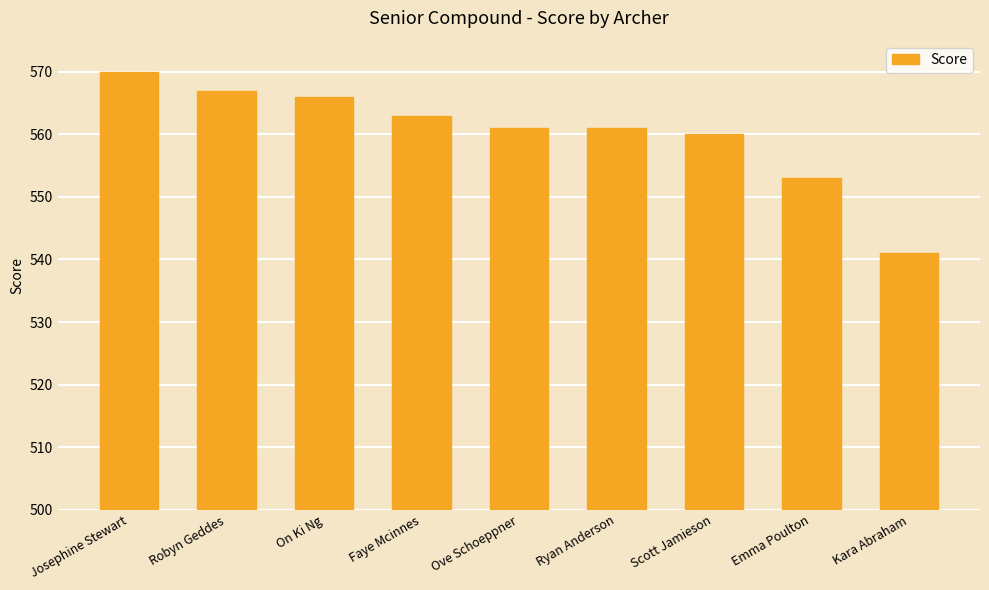

Reading left to right, extract all data points from this chart.

Josephine Stewart=570	Robyn Geddes=567	On Ki Ng=566	Faye Mcinnes=563	Ove Schoeppner=561	Ryan Anderson=561	Scott Jamieson=560	Emma Poulton=553	Kara Abraham=541